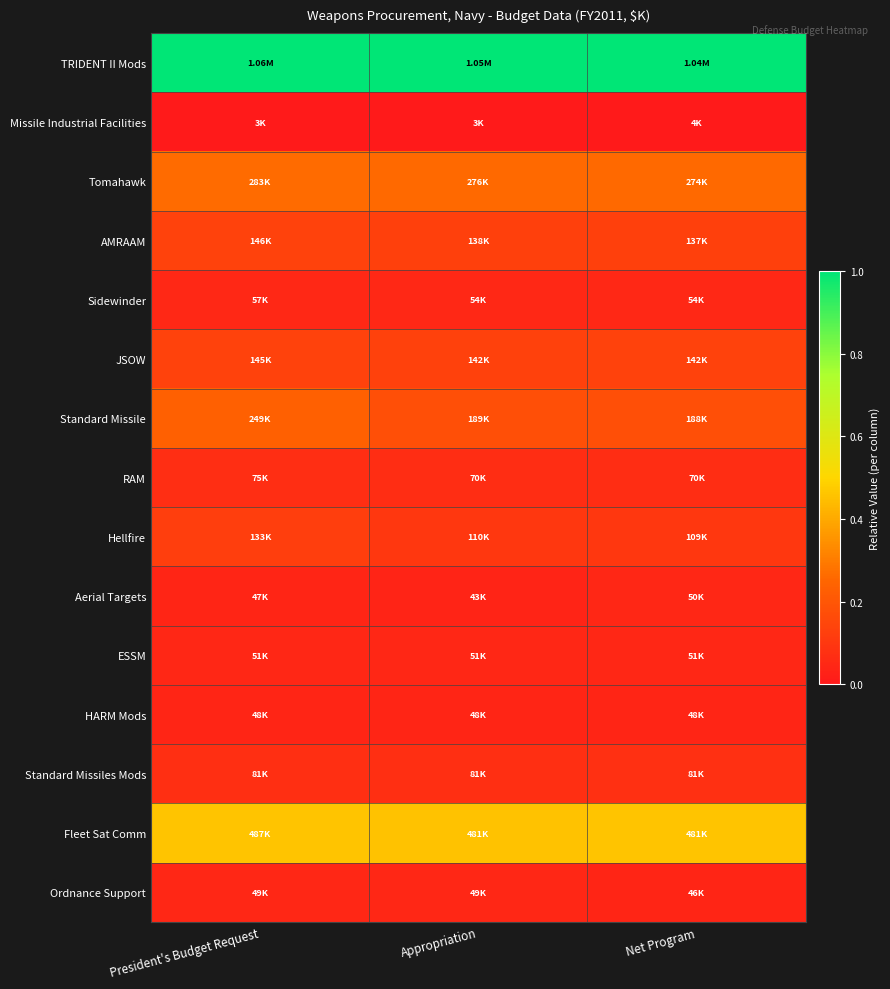

Reading right to left, extract all data points from this chart.

TRIDENT II Mods: Net Program=1.0	Appropriation=1.0	President's Budget Request=1.0
Missile Industrial Facilities: Net Program=0.0	Appropriation=0.0	President's Budget Request=0.0
Tomahawk: Net Program=0.3	Appropriation=0.3	President's Budget Request=0.3
AMRAAM: Net Program=0.1	Appropriation=0.1	President's Budget Request=0.1
Sidewinder: Net Program=0.0	Appropriation=0.0	President's Budget Request=0.1
JSOW: Net Program=0.1	Appropriation=0.1	President's Budget Request=0.1
Standard Missile: Net Program=0.2	Appropriation=0.2	President's Budget Request=0.2
RAM: Net Program=0.1	Appropriation=0.1	President's Budget Request=0.1
Hellfire: Net Program=0.1	Appropriation=0.1	President's Budget Request=0.1
Aerial Targets: Net Program=0.0	Appropriation=0.0	President's Budget Request=0.0
ESSM: Net Program=0.0	Appropriation=0.0	President's Budget Request=0.0
HARM Mods: Net Program=0.0	Appropriation=0.0	President's Budget Request=0.0
Standard Missiles Mods: Net Program=0.1	Appropriation=0.1	President's Budget Request=0.1
Fleet Sat Comm: Net Program=0.5	Appropriation=0.5	President's Budget Request=0.5
Ordnance Support: Net Program=0.0	Appropriation=0.0	President's Budget Request=0.0